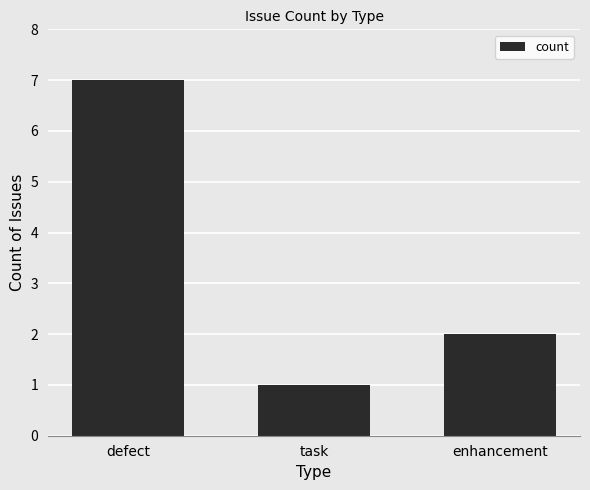

Is it true that the value at enhancement is 2?

True